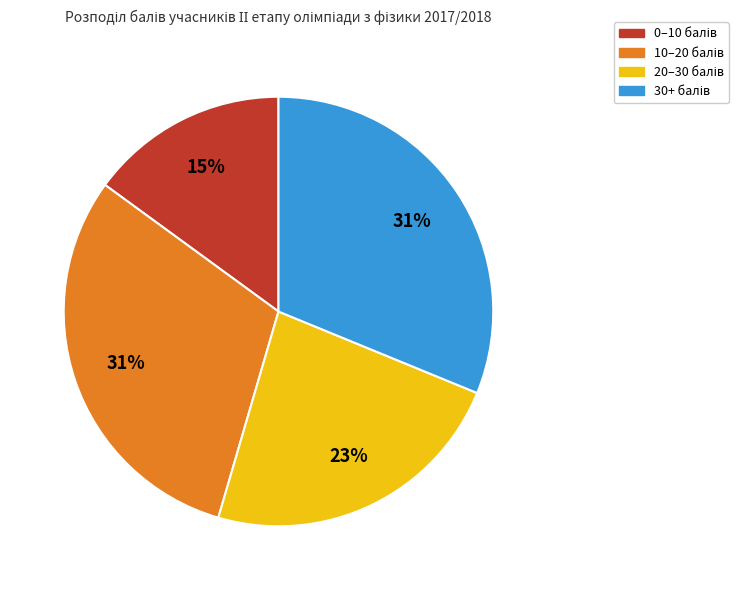

Is there any slice that represents more than half of the pie?

No